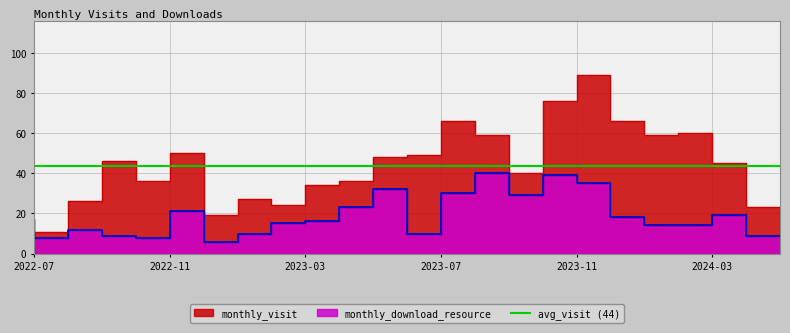

What position from the left is 2023-09?

15